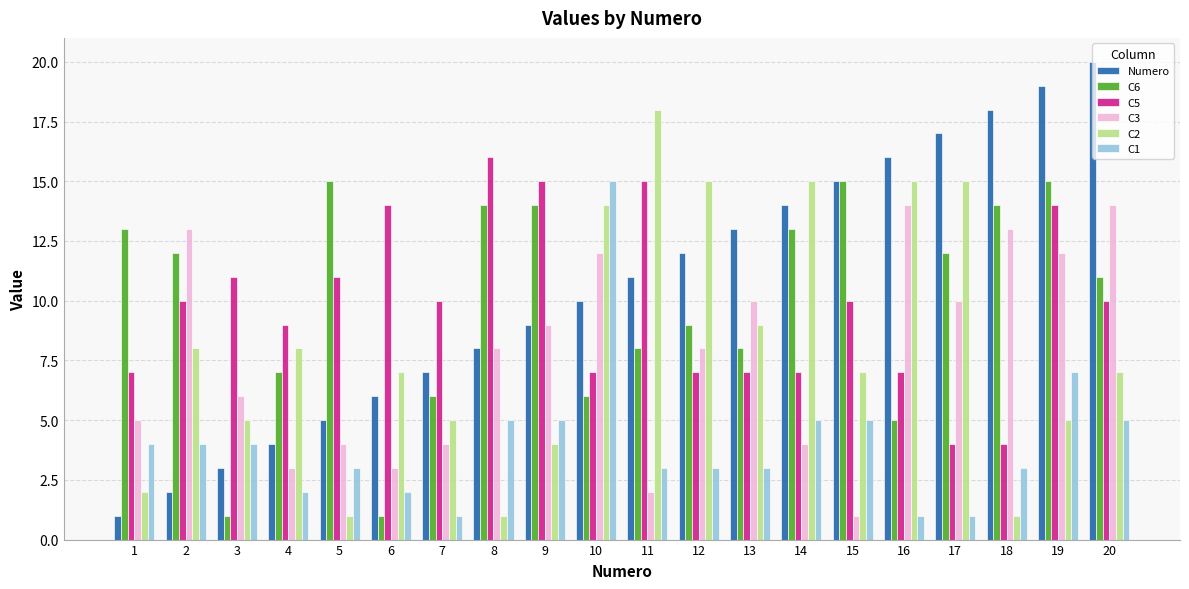

Read the C5 value at 14, to the nearest 5.

5